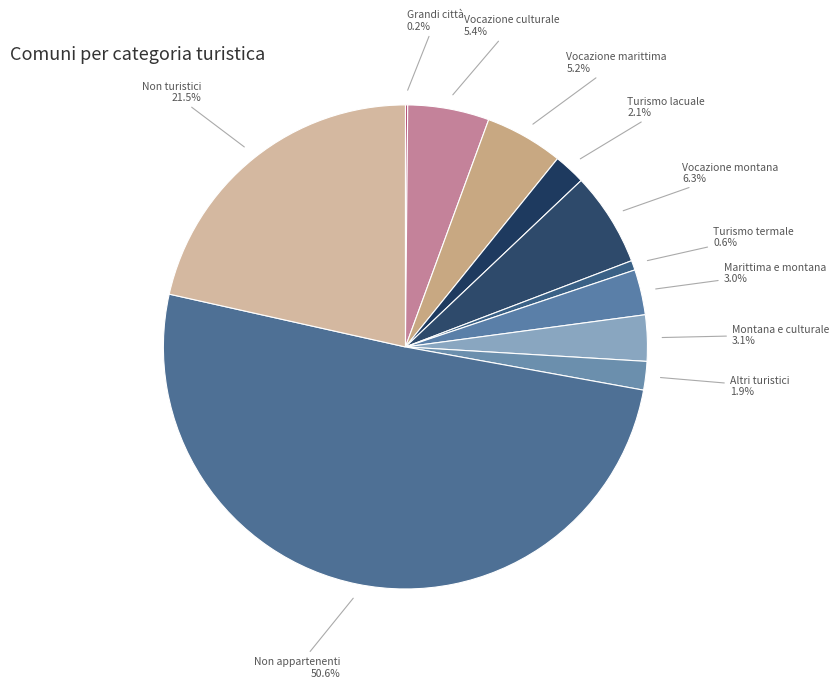

Which slice is the largest?

Non appartenenti